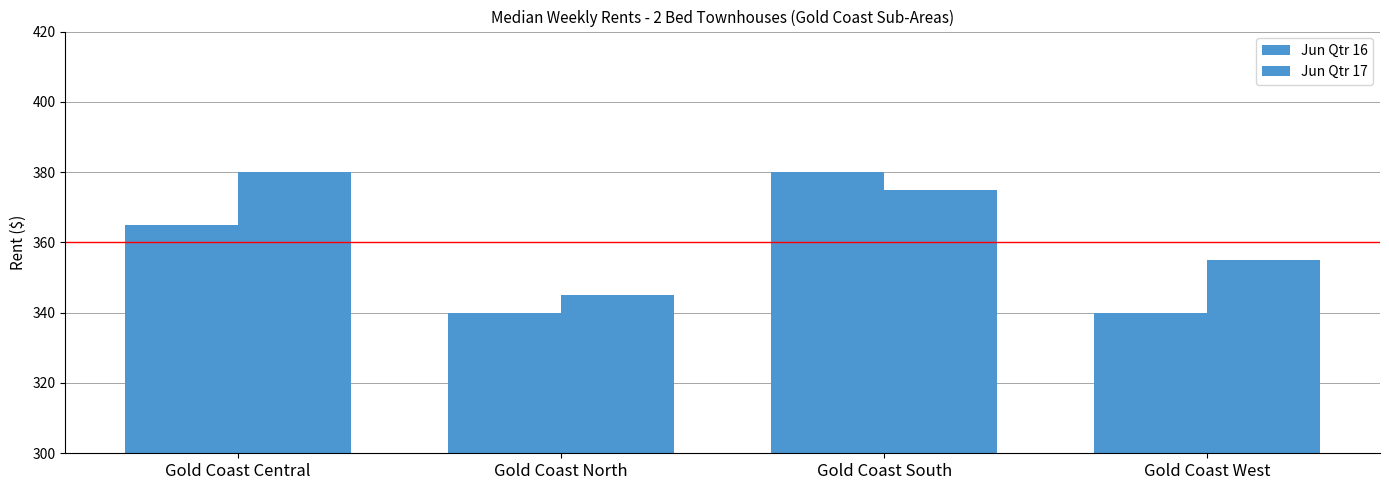

Rank the series by their maximum value, from lowest to highest.

Jun Qtr 16, Jun Qtr 17